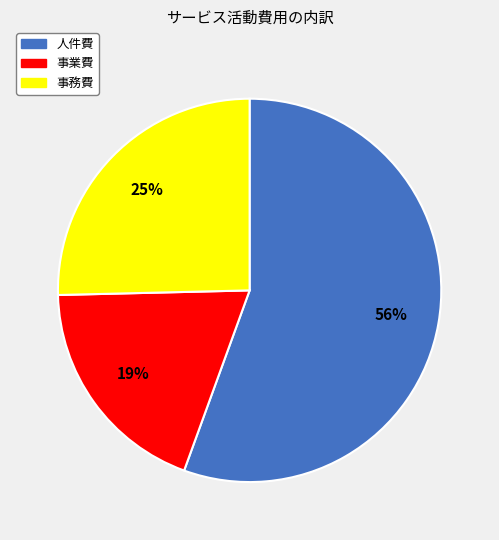

Between 人件費 and 事務費, which is larger?

人件費